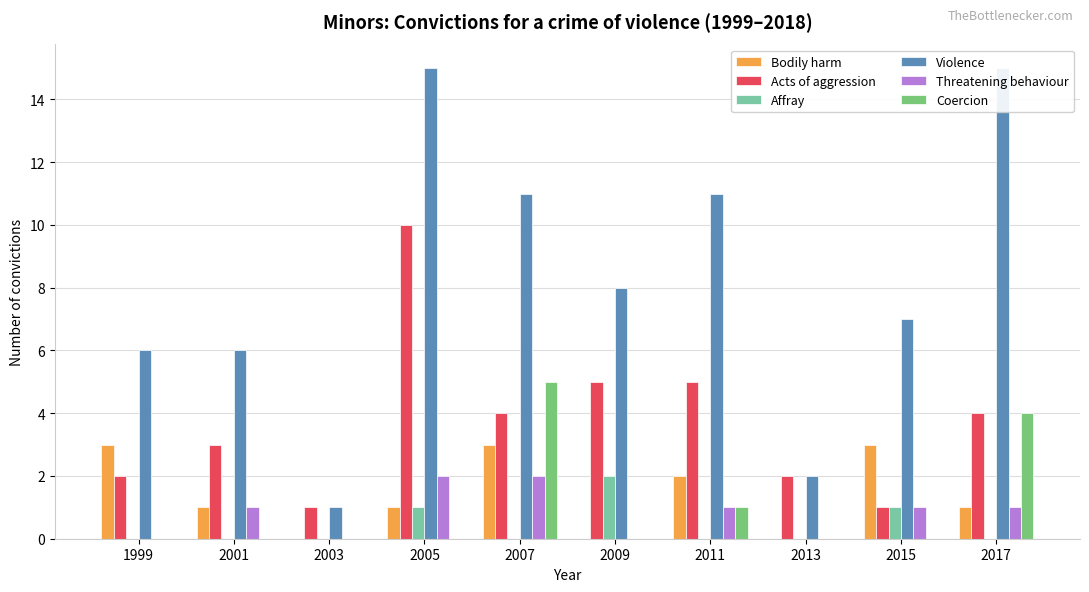

Which series has the largest total across all categories?

Violence